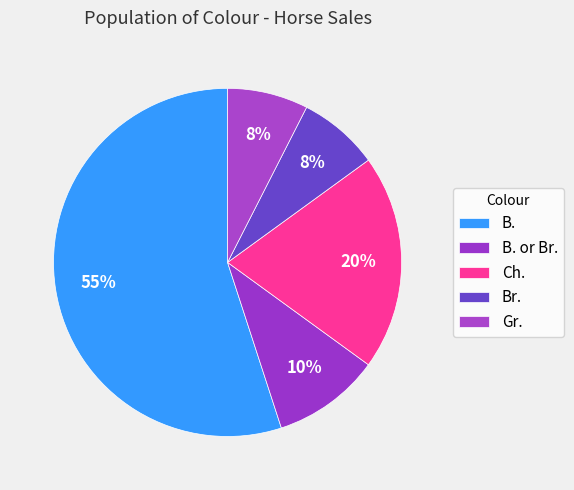

Count the number of slices in the pie.

5